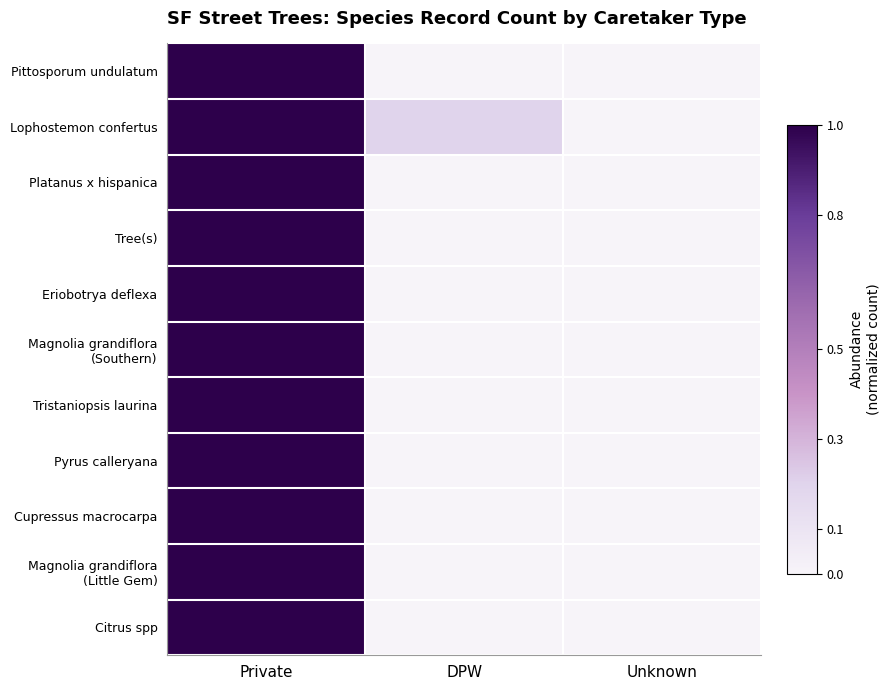

Rank the series by their maximum value, from highest to lowest.

Pittosporum undulatum, Lophostemon confertus, Platanus x hispanica, Tree(s), Eriobotrya deflexa, Magnolia grandiflora (Southern), Tristaniopsis laurina, Pyrus calleryana, Cupressus macrocarpa, Magnolia grandiflora (Little Gem), Citrus spp